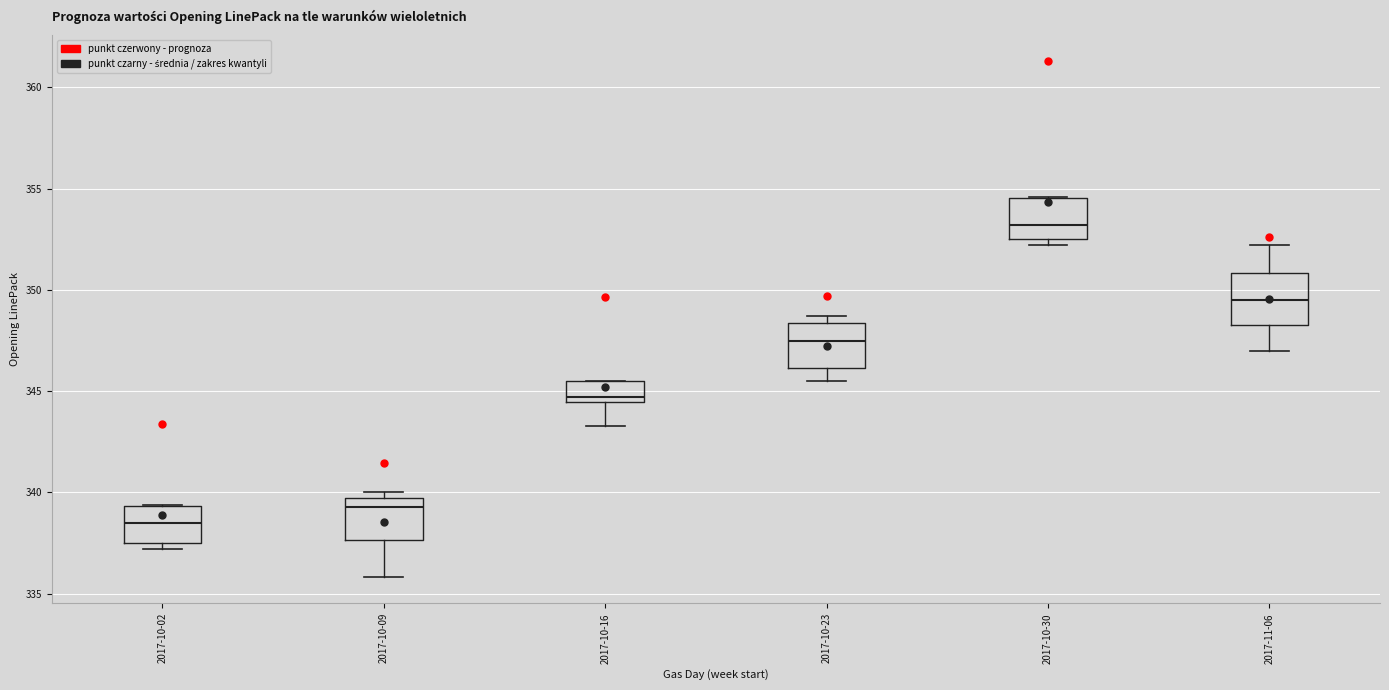

Reading left to right, transcribe this box plot: for each box, give where its median line is, the range the box spans, and where its two whiskers end, as read against the y-axis. The values are not printed on the chart, so give them approximately, as read against the axis.

2017-10-02: median 338.5, box 337.5 to 339.5, whiskers 337.0 to 339.5
2017-10-09: median 339.5 (just below the box's upper edge), box 337.5 to 339.5, whiskers 336.0 to 340.0
2017-10-16: median 344.5 (just above the box's lower edge), box 344.5 to 345.5, whiskers 343.5 to 345.5
2017-10-23: median 347.5, box 346.0 to 348.5, whiskers 345.5 to 348.5 (just above the box's upper edge)
2017-10-30: median 353.0, box 352.5 to 354.5, whiskers 352.0 to 354.5
2017-11-06: median 349.5, box 348.5 to 351.0, whiskers 347.0 to 352.0